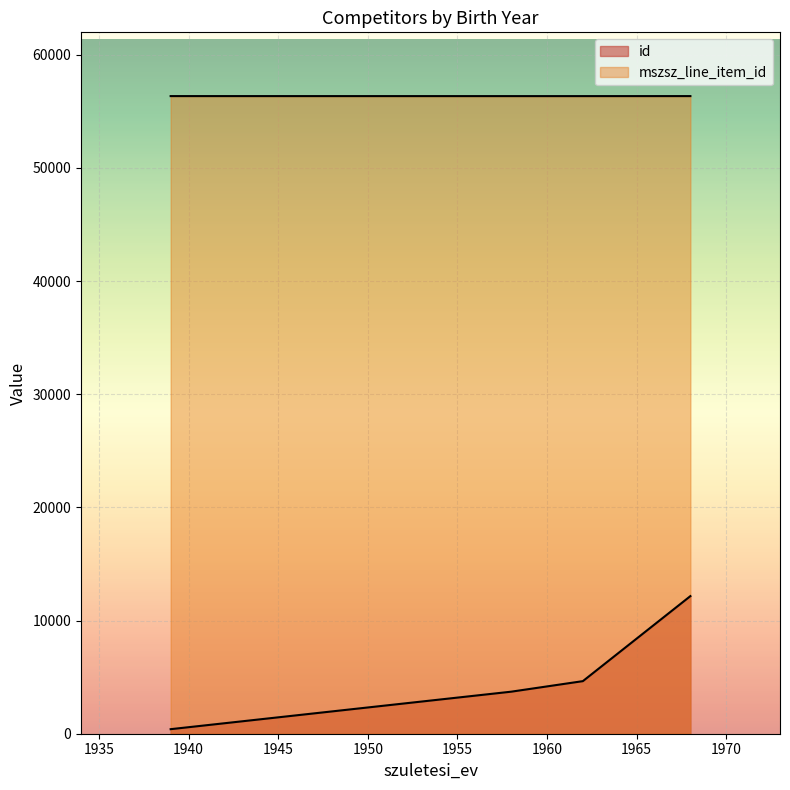

What is the lowest value of the mszsz_line_item_id series?

56349